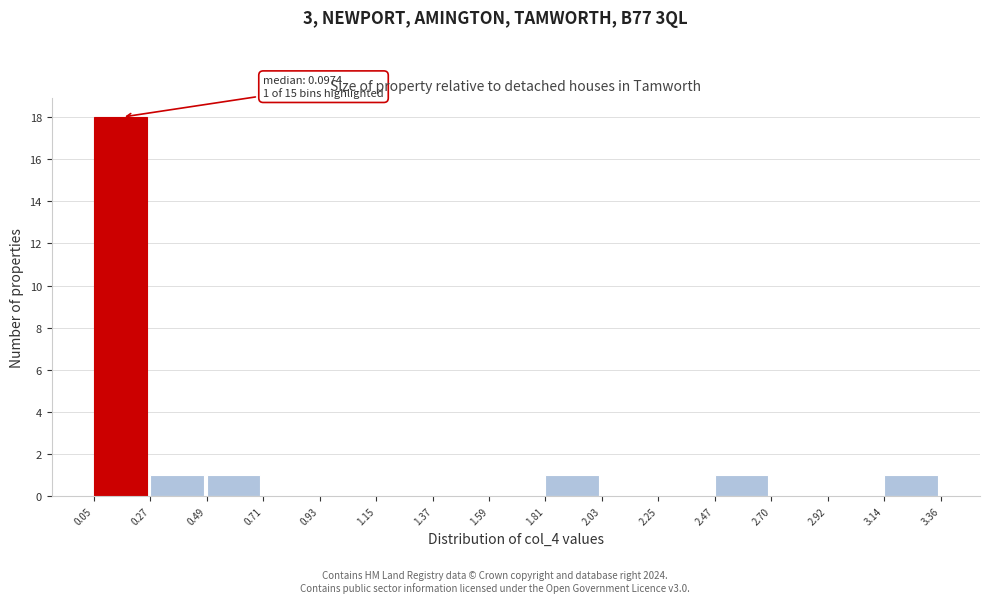

Over which range of the x-axis is the bar tallest?

0.05 to 0.27